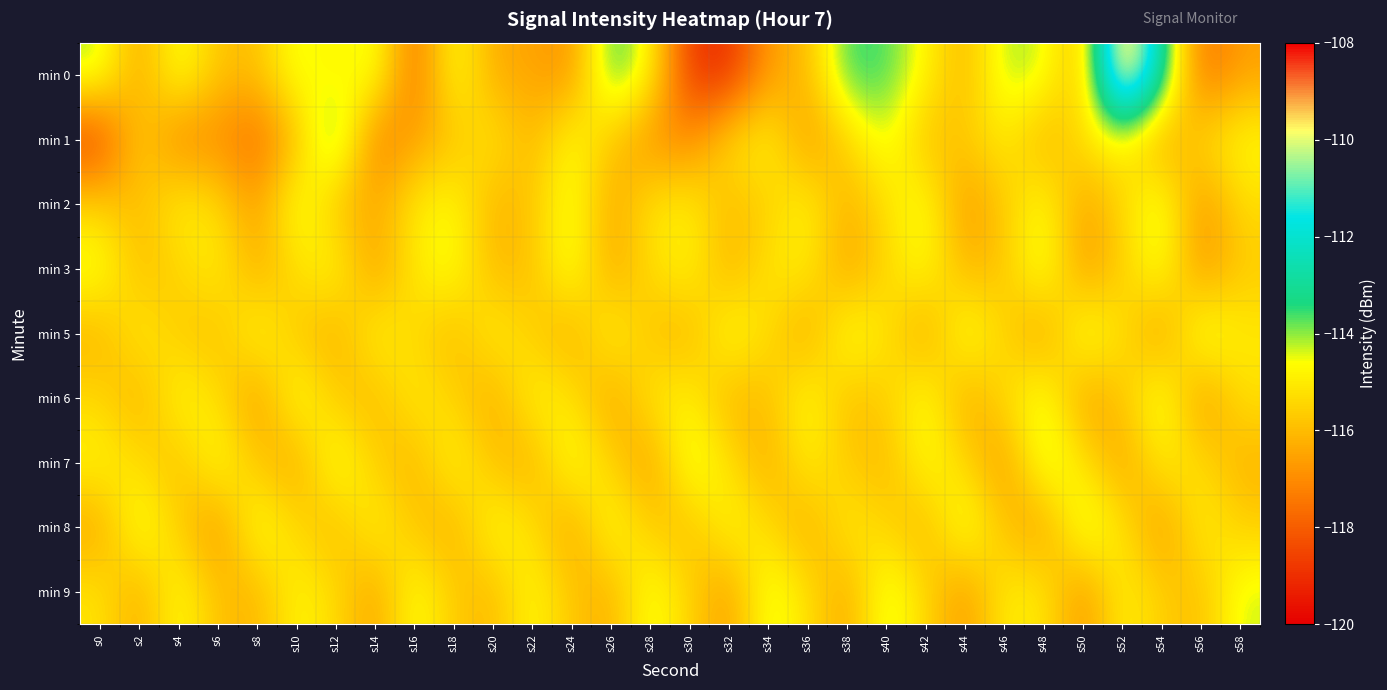

Which label corresponds to the smallest value in the chart?

s32